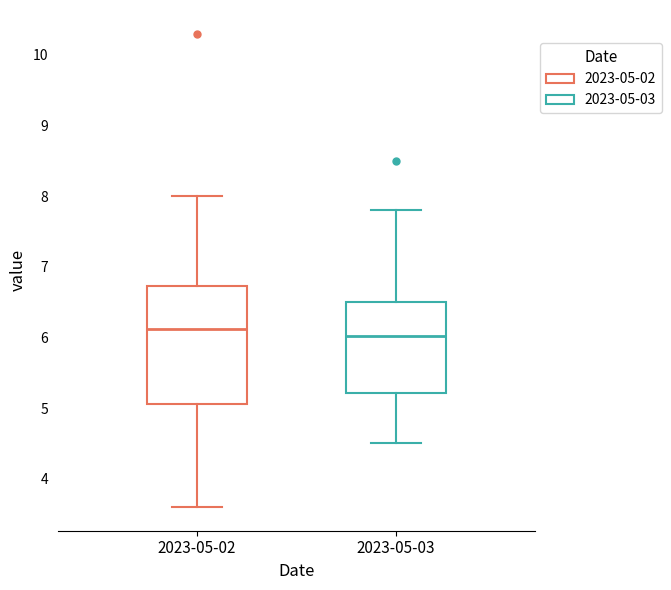

Which box is the tallest, from its lower edge to its upper edge?

2023-05-02